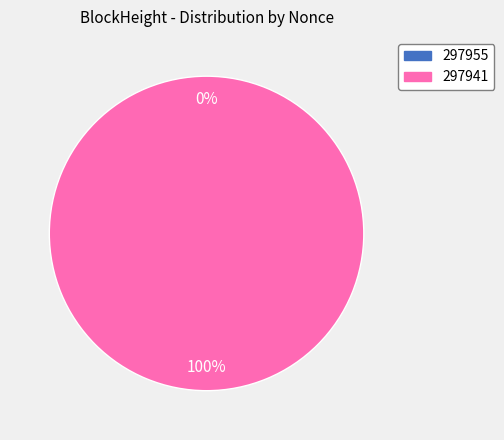

How much of the chart is everything except 297955?

100.0%